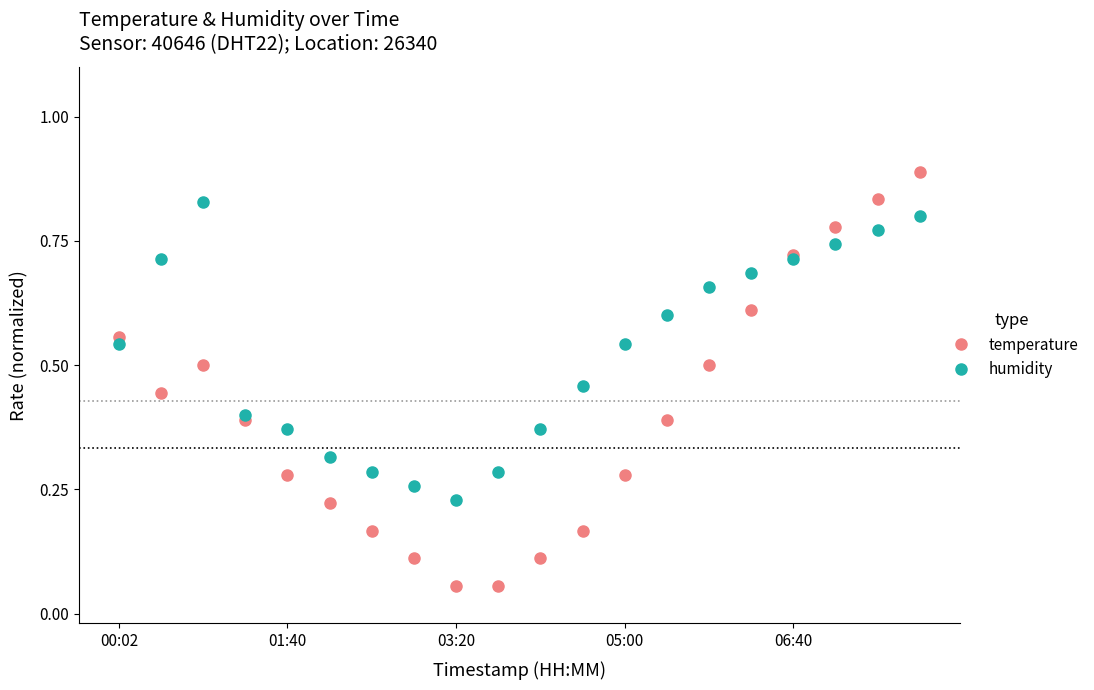

Count the humidity values in the range 0 to 1.

20